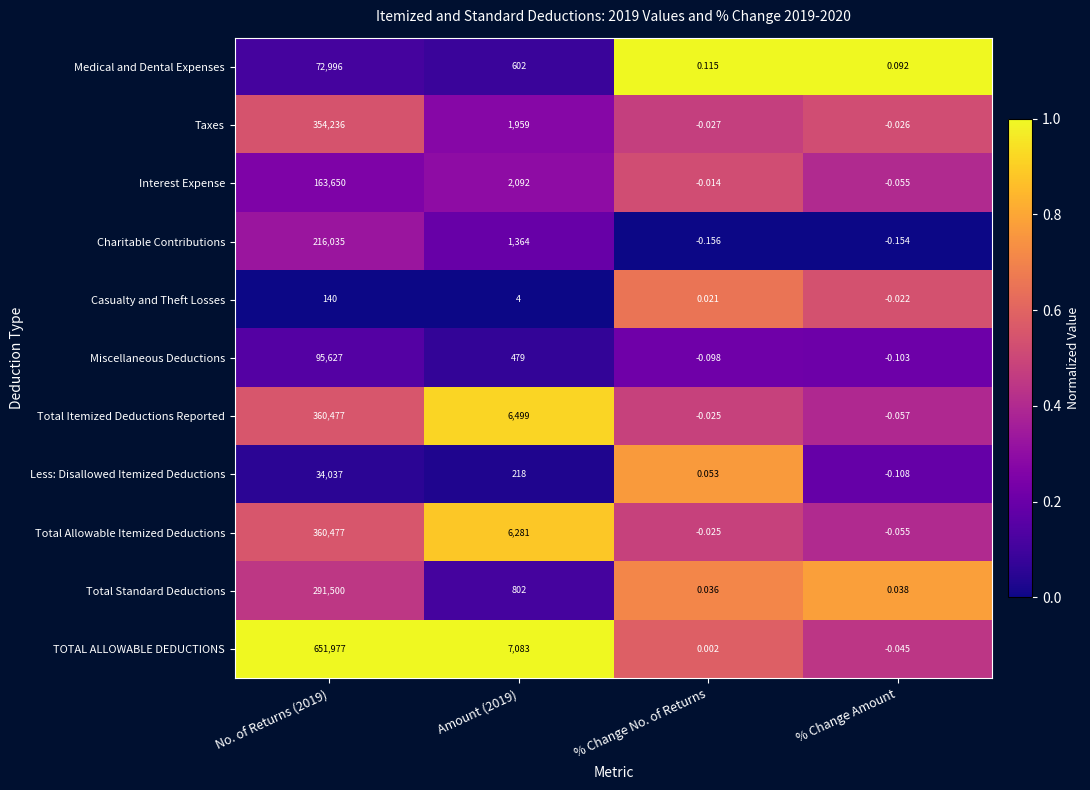

Which series changed the most between % Change No. of Returns and % Change Amount?

Less: Disallowed Itemized Deductions